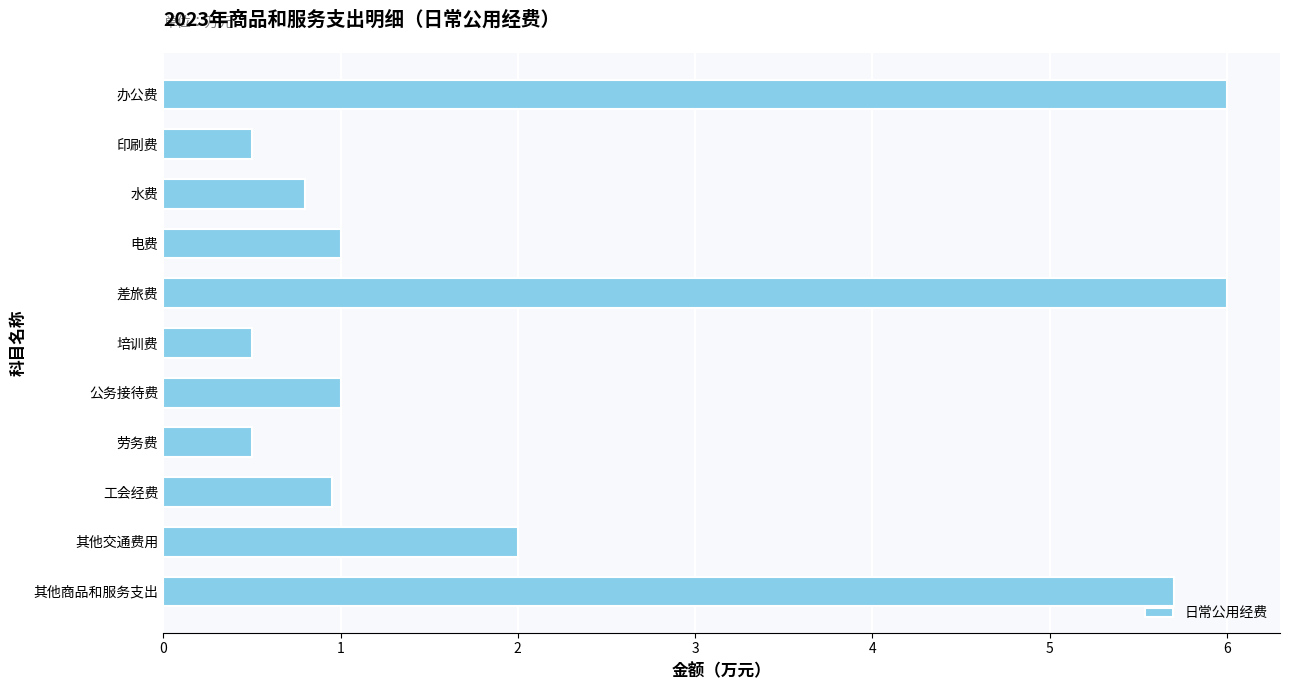

How many bars are there in total?

11